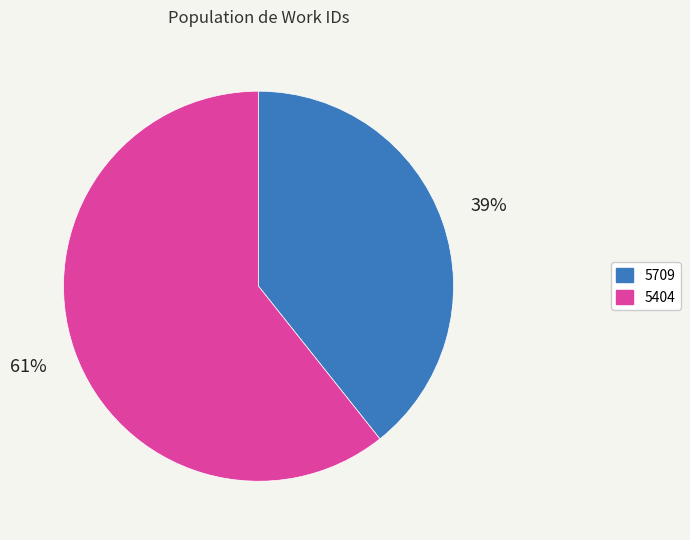

To the nearest percent, what percentage of the pie is 5404?

61%